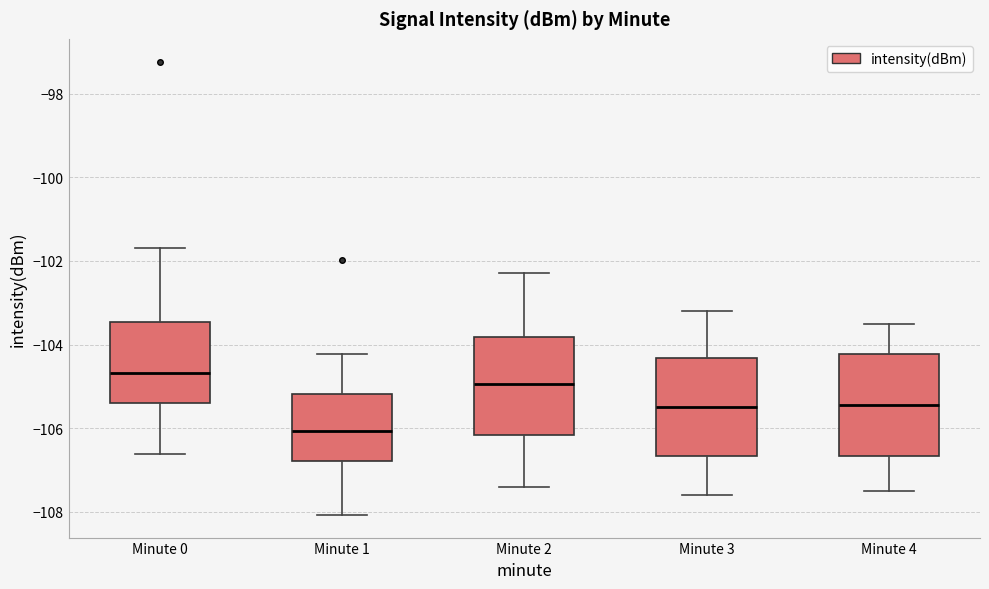

Which box has the lowest median line?

Minute 1